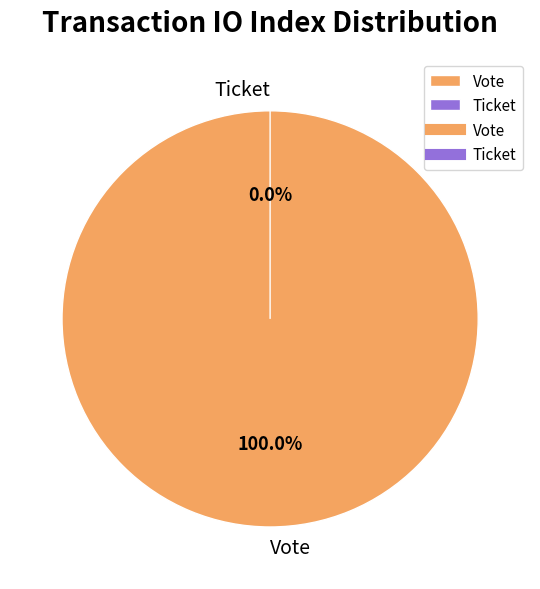

To the nearest percent, what percentage of the pie is Vote?

100%